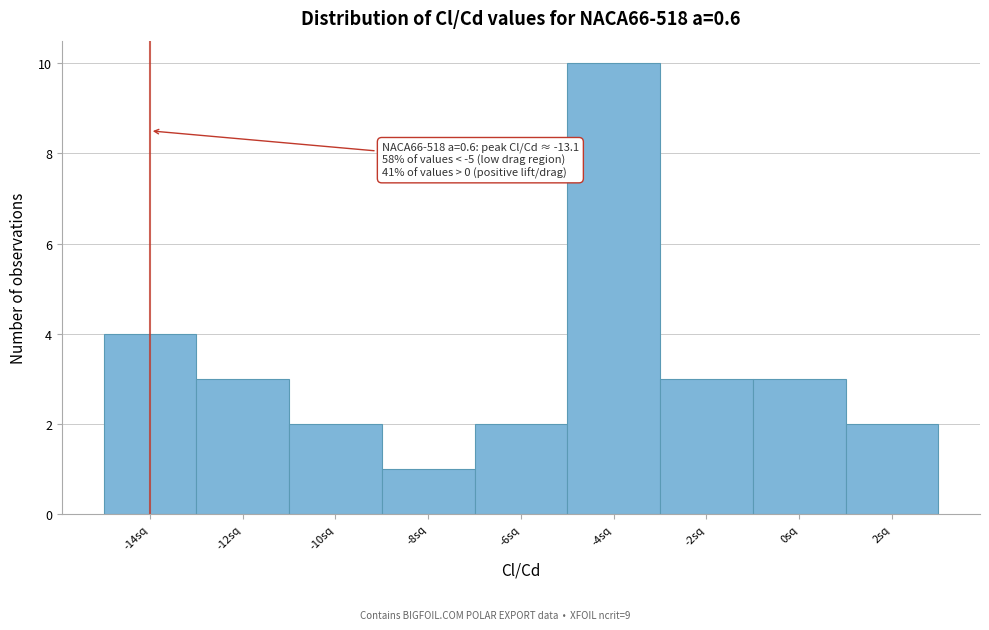

Reading left to right, what are all the values shown in this chart?

4	3	2	1	2	10	3	3	2